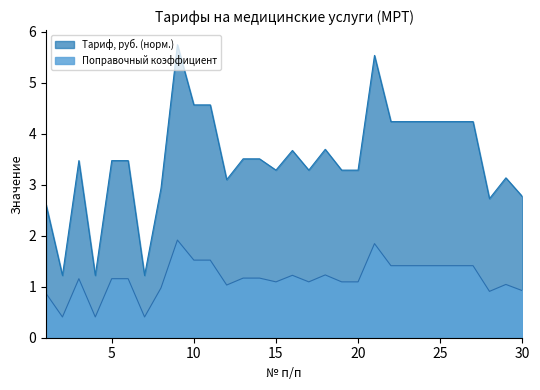

The value of Поправочный коэффициент at 18 is 3.7. True or false?

True